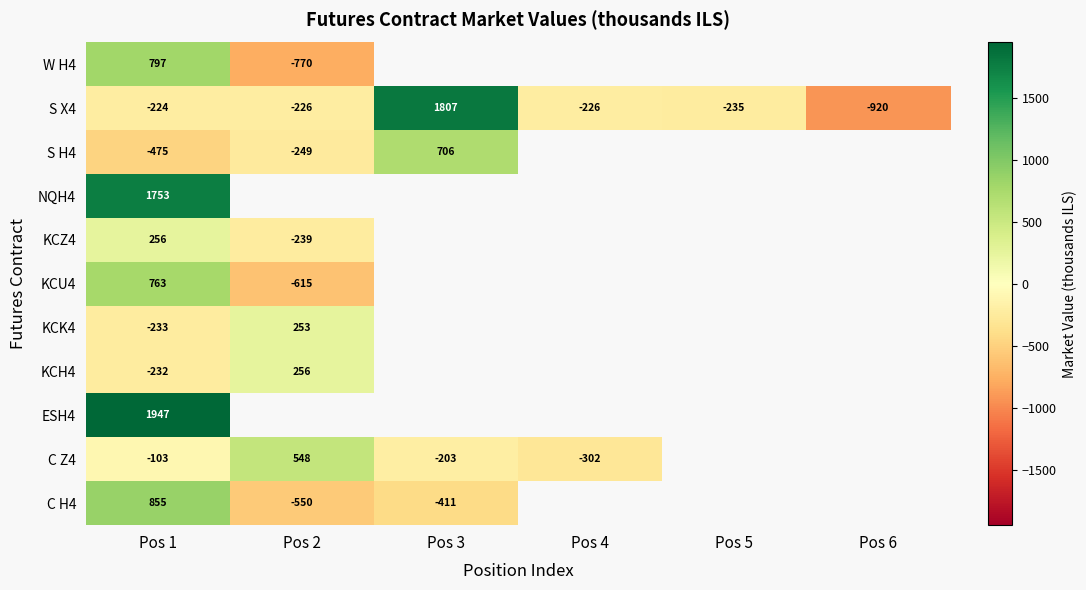

Is the value of W H4 at Pos 1 greater than the value of KCH4 at Pos 1?

Yes